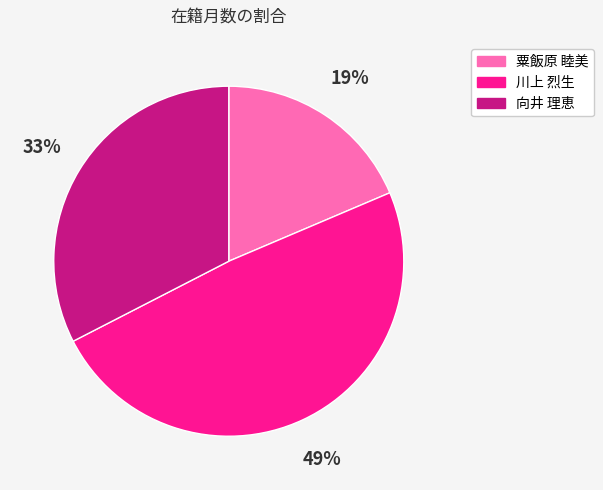

Does any single category account for the majority?

No